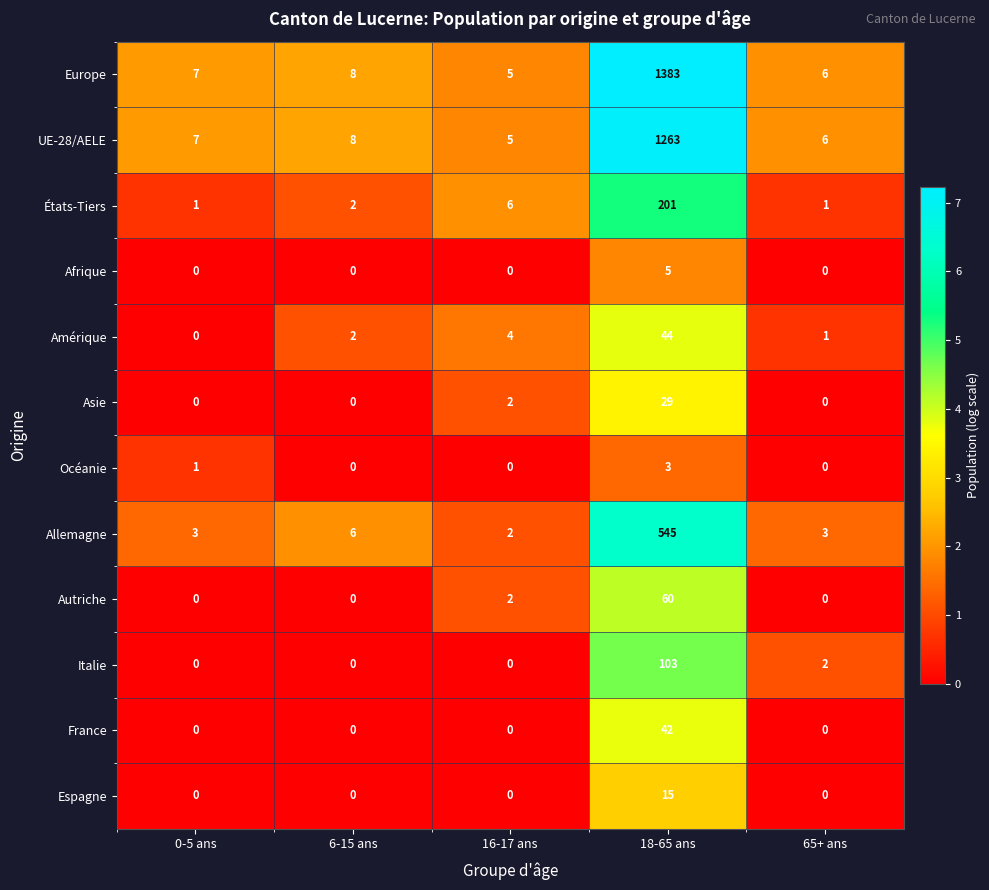

The Allemagne series shows 3 at 0-5 ans. True or false?

True